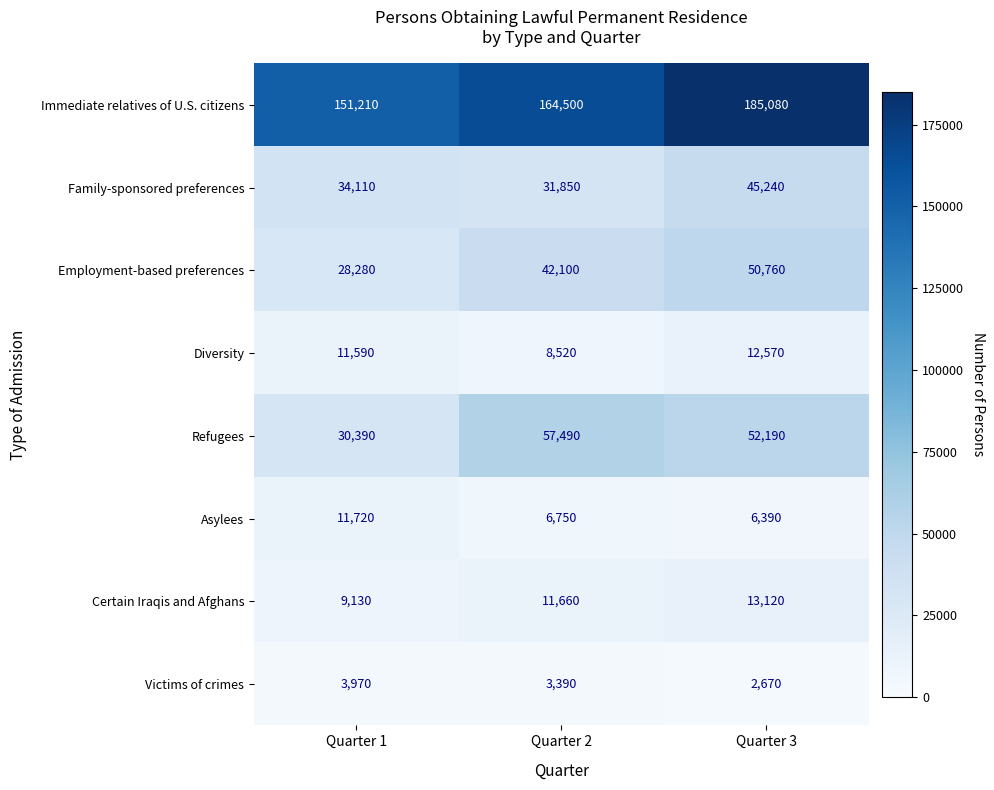

Reading right to left, what are all the values shown in this chart?

Immediate relatives of U.S. citizens: 185080	164500	151210
Family-sponsored preferences: 45240	31850	34110
Employment-based preferences: 50760	42100	28280
Diversity: 12570	8520	11590
Refugees: 52190	57490	30390
Asylees: 6390	6750	11720
Certain Iraqis and Afghans: 13120	11660	9130
Victims of crimes: 2670	3390	3970